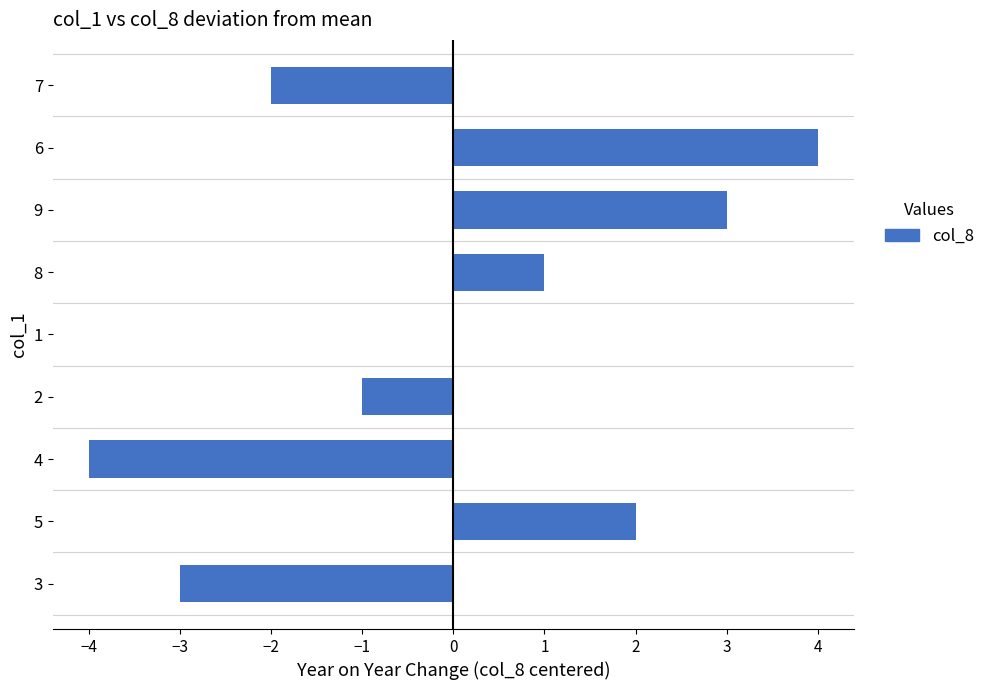

Read the value at 6.

4